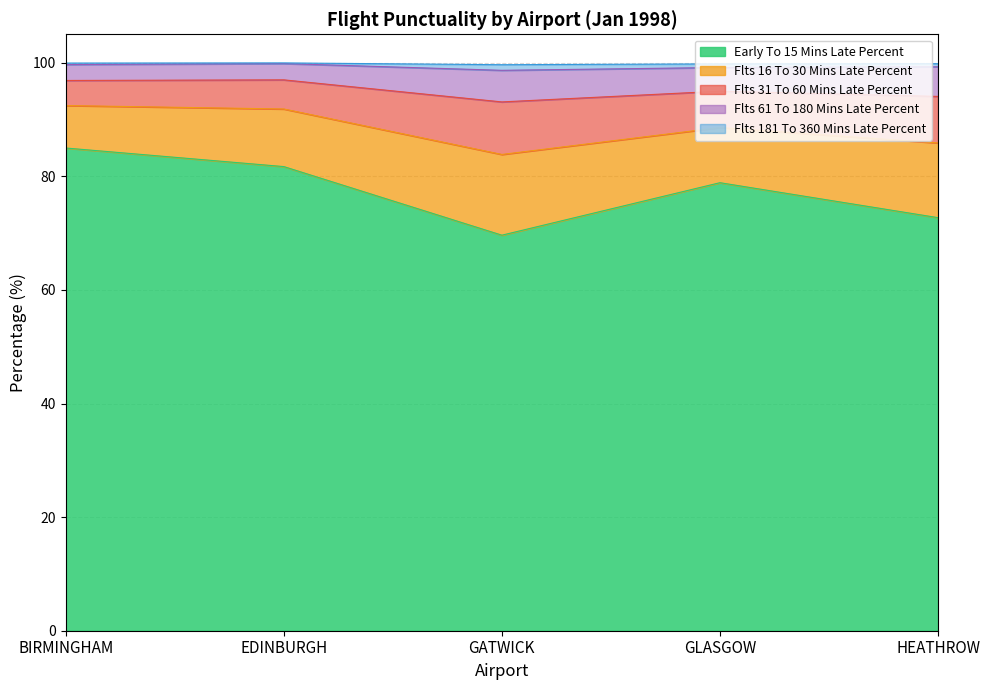

What position from the left is EDINBURGH?

2